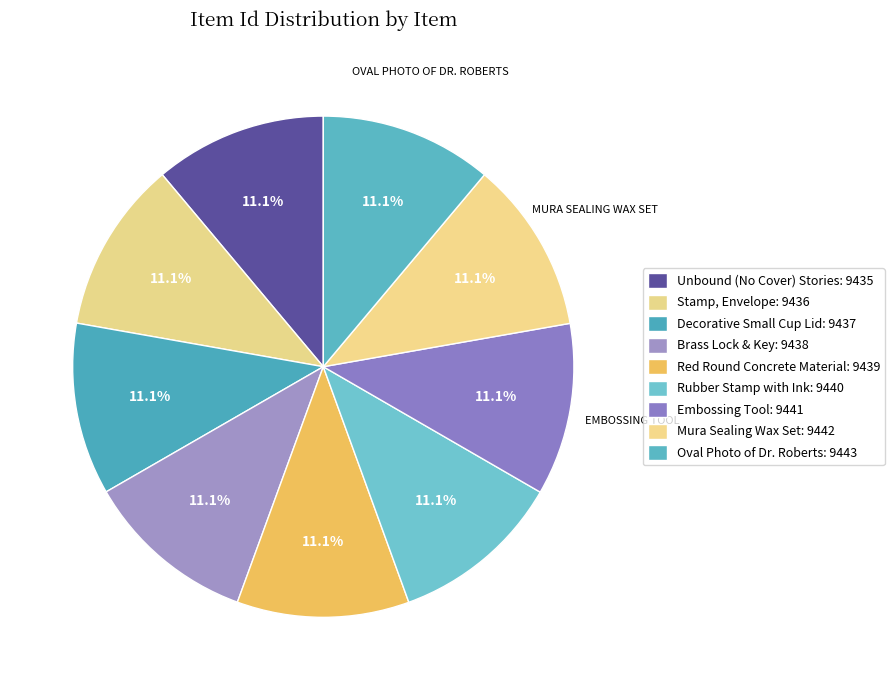

Is there any slice that represents more than half of the pie?

No